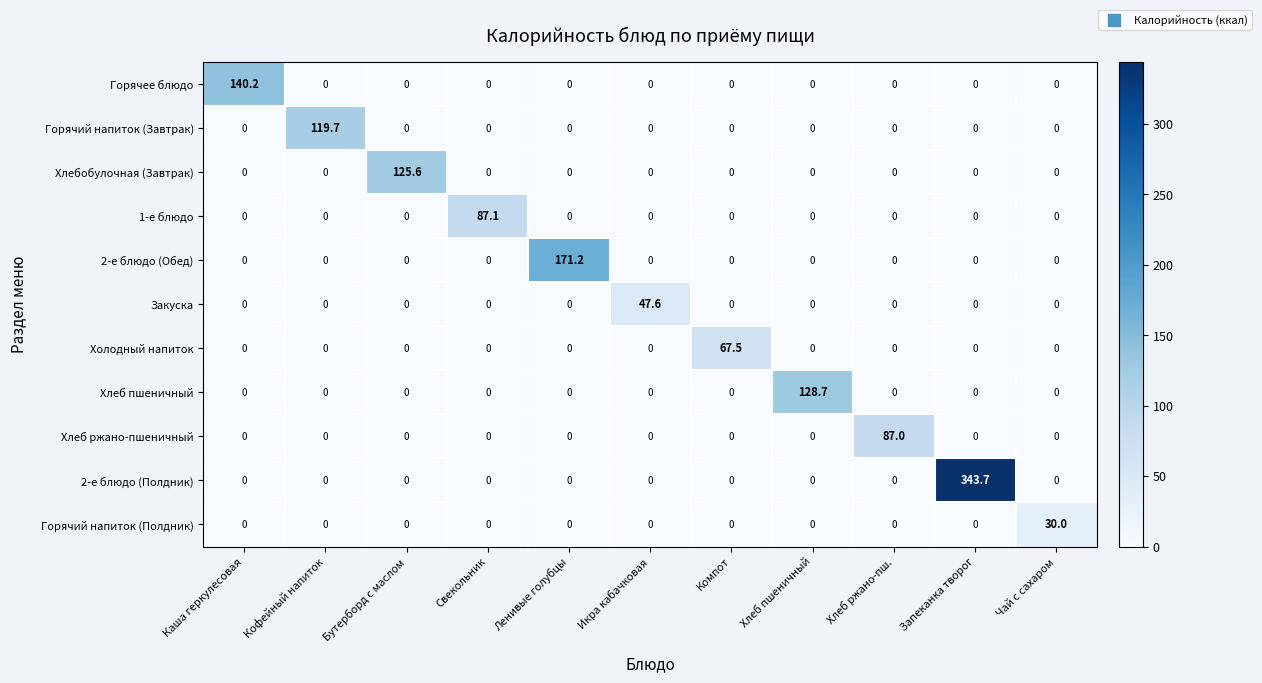

The value of Горячий напиток (Полдник) at Чай с сахаром is 12.5. True or false?

False